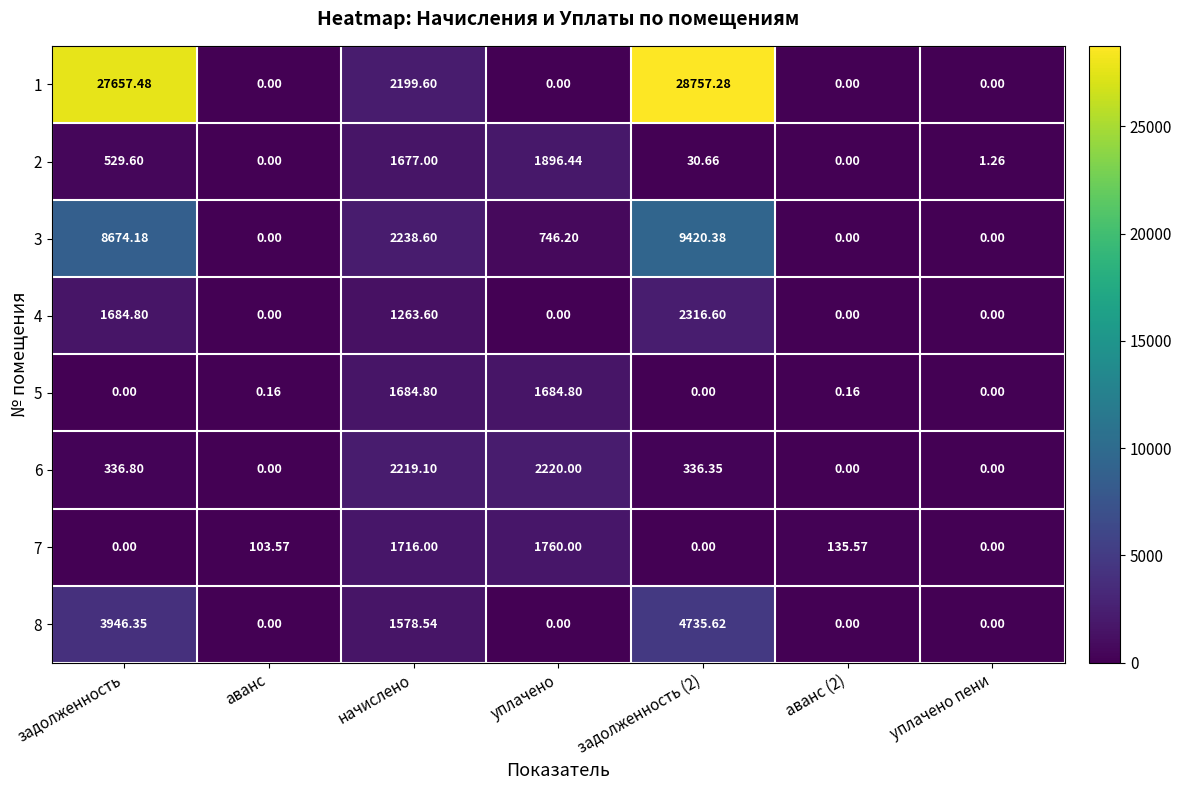

Where is 6 nearest to the value 1110?

задолженность